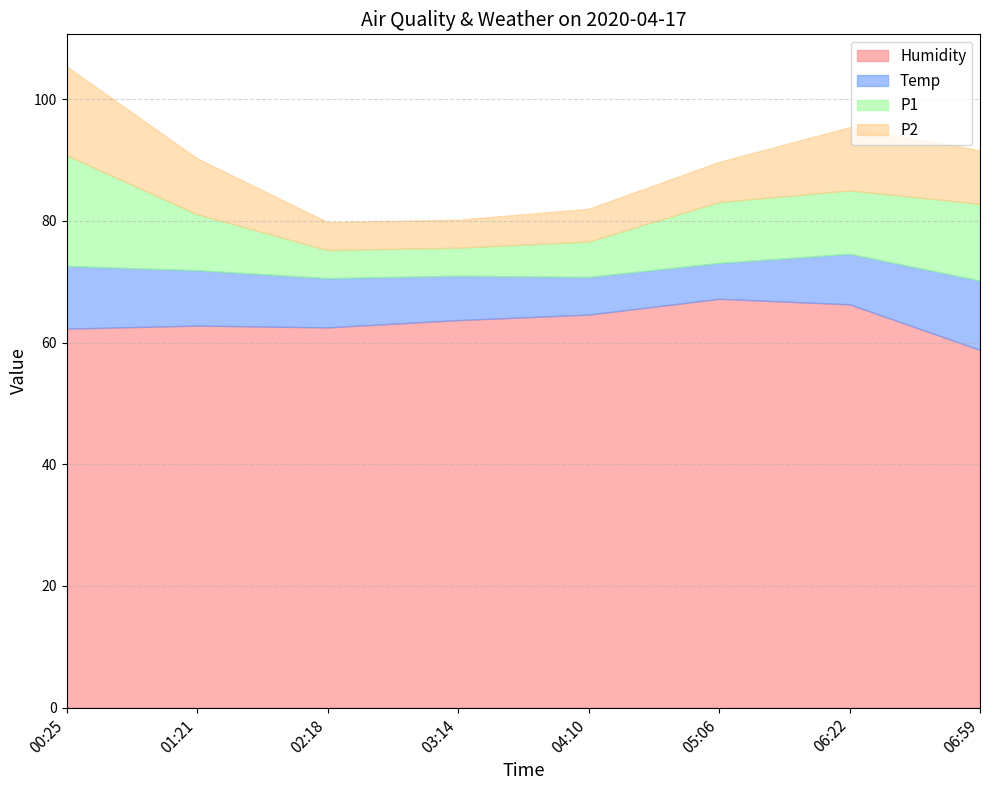

What is the difference between the highest and lowest values at 02:18?

57.9